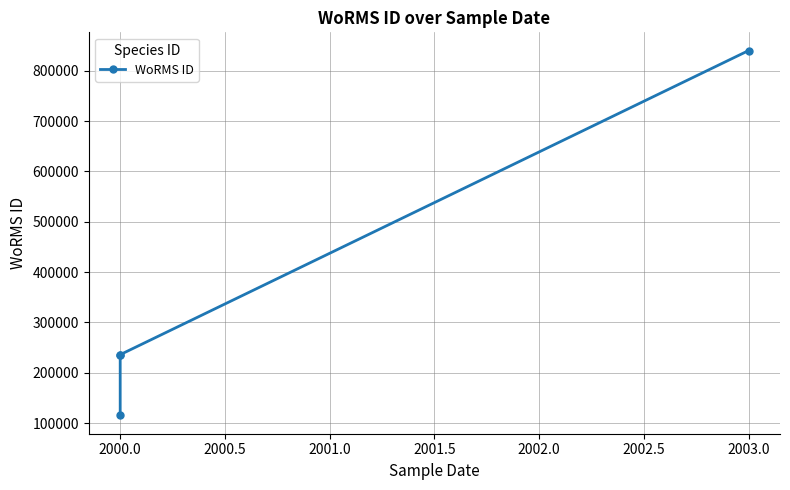

At which label is the value closest to 477606?

2000.0